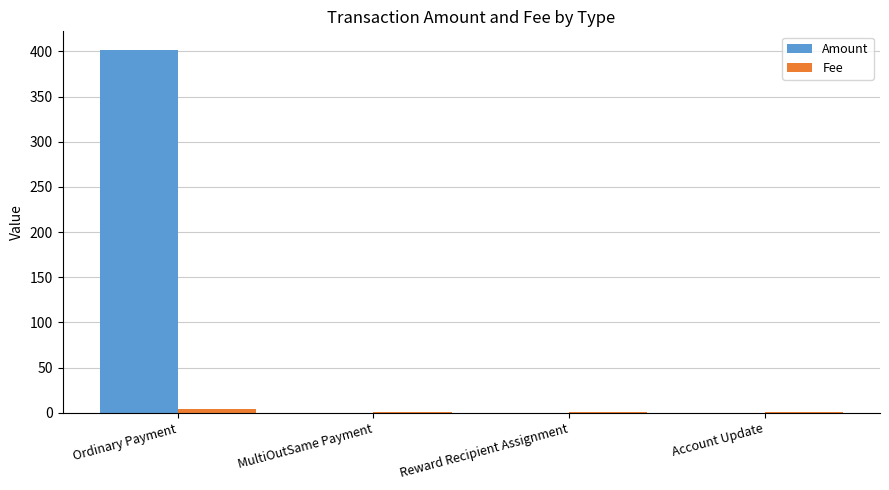

At which category does the chart reach its peak across all series?

Ordinary Payment